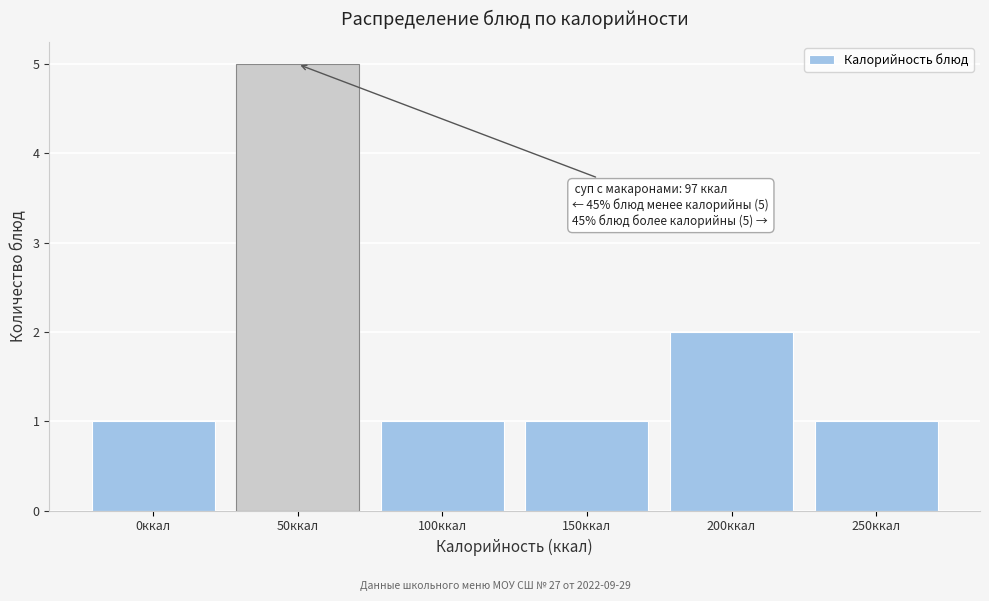

Reading left to right, list all the values displayed in this chart.

1	5	1	1	2	1